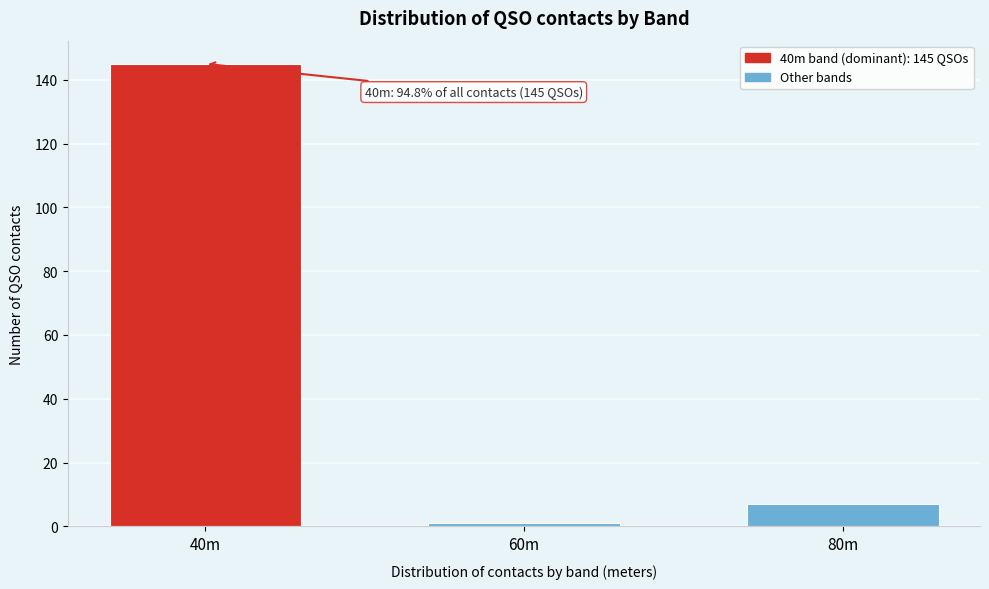

Reading right to left, what are all the values shown in this chart?

80m=7	60m=1	40m=145